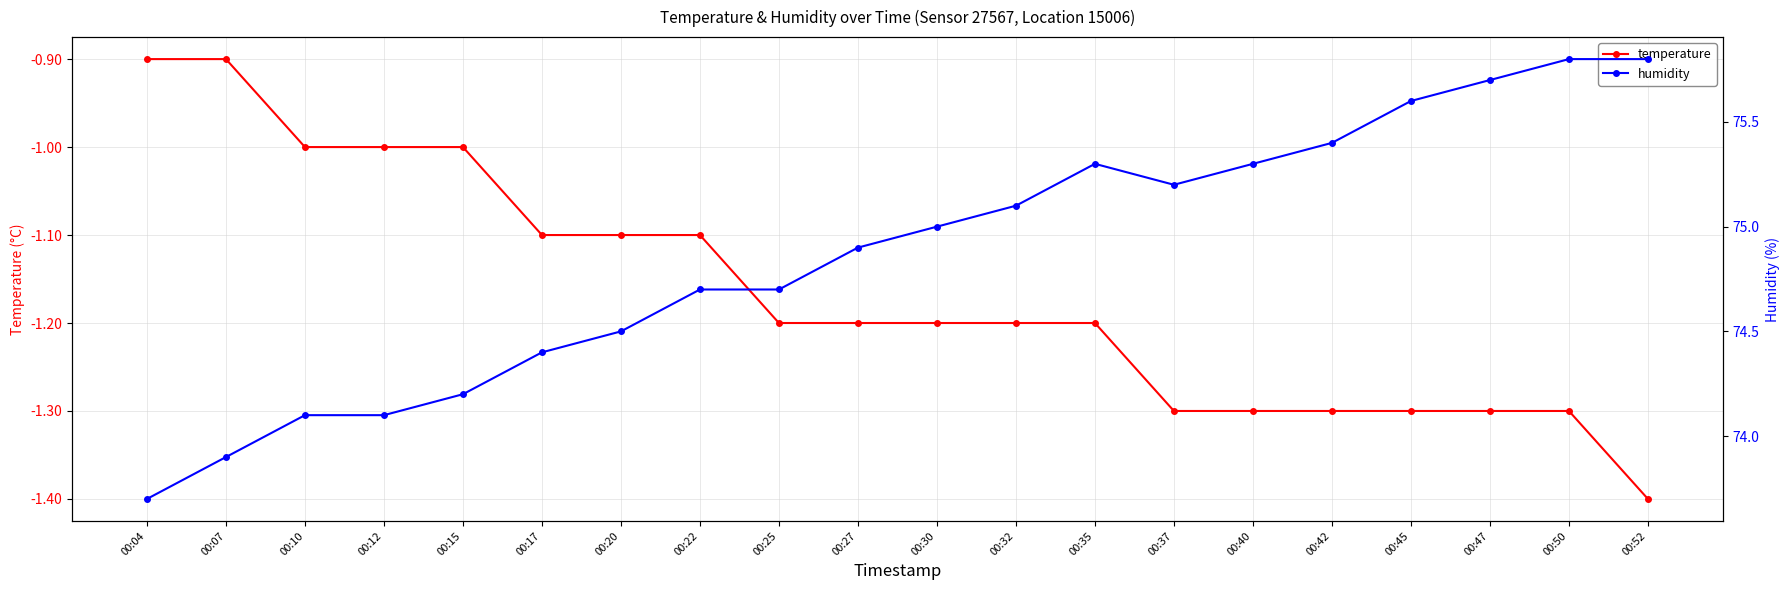

The humidity series shows 74.9 at 00:27. True or false?

True